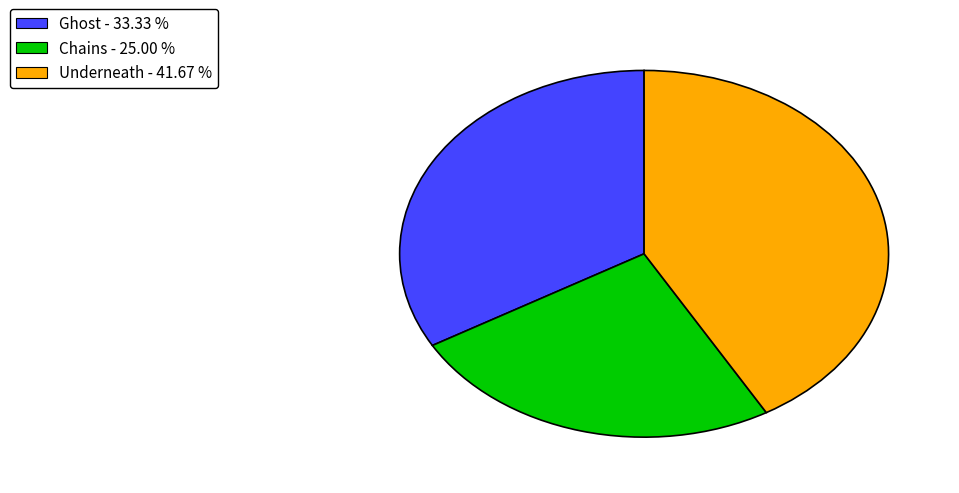

Is there any slice that represents more than half of the pie?

No